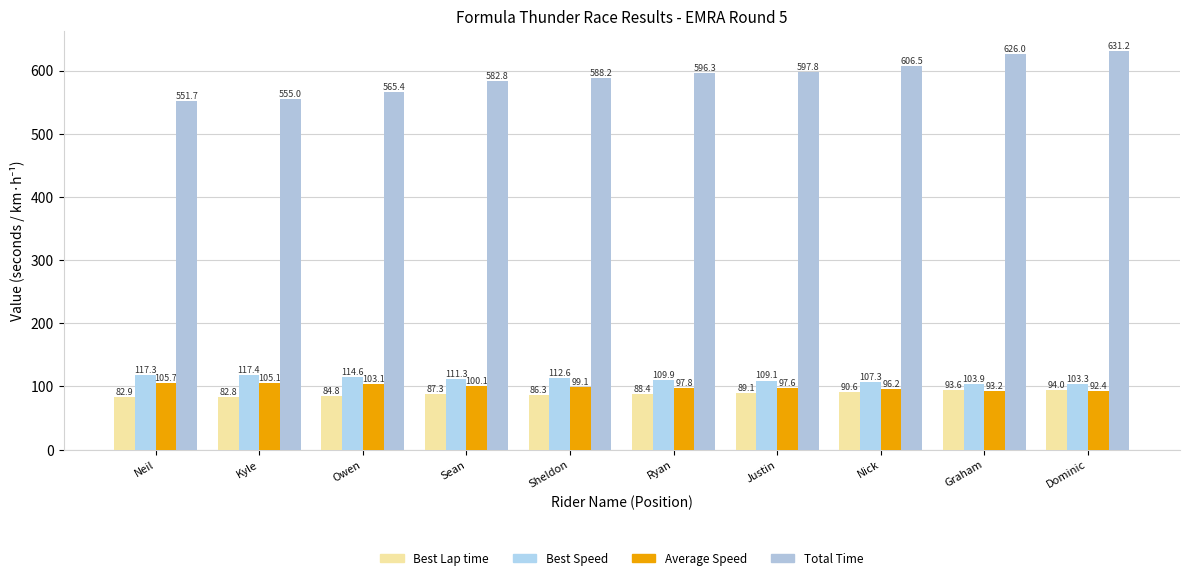

What position from the right is Ryan?

5